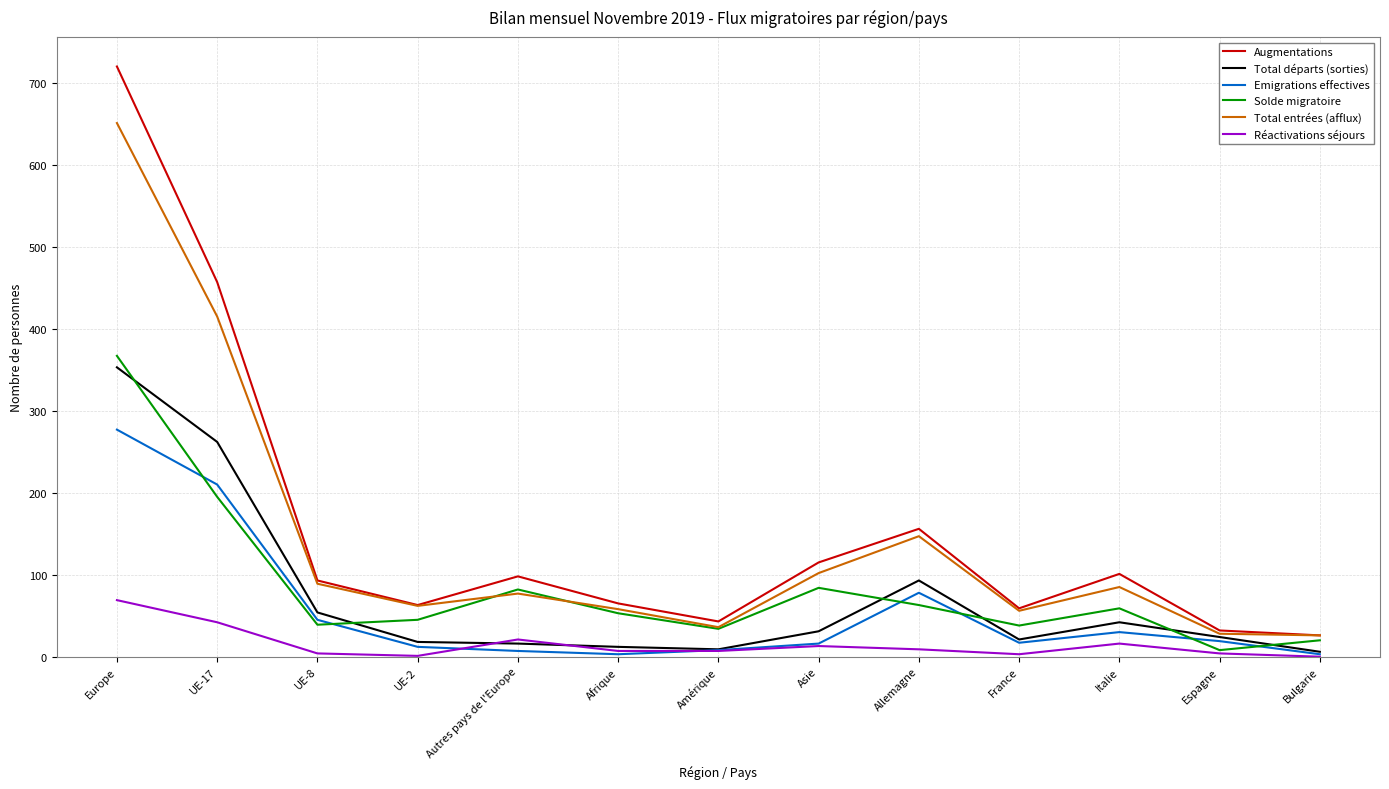

Which label corresponds to the largest value in the chart?

Europe